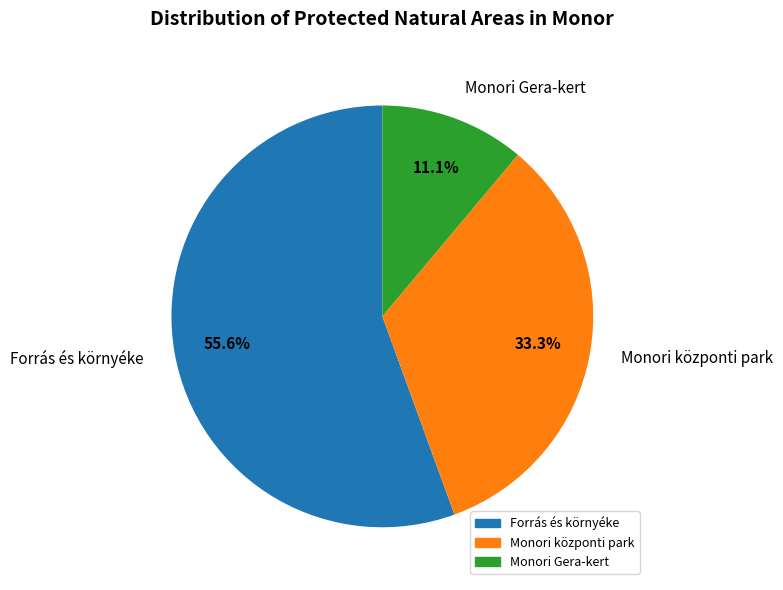

Does Forrás és környéke account for over 50% of the chart?

Yes